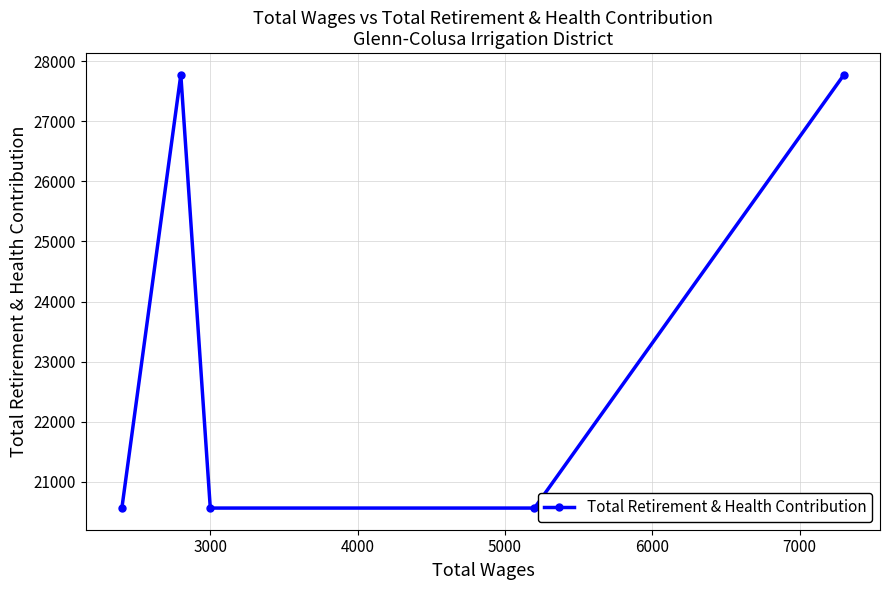

Reading right to left, what are all the values shown in this chart?

27773	20564	20564	27773	20564